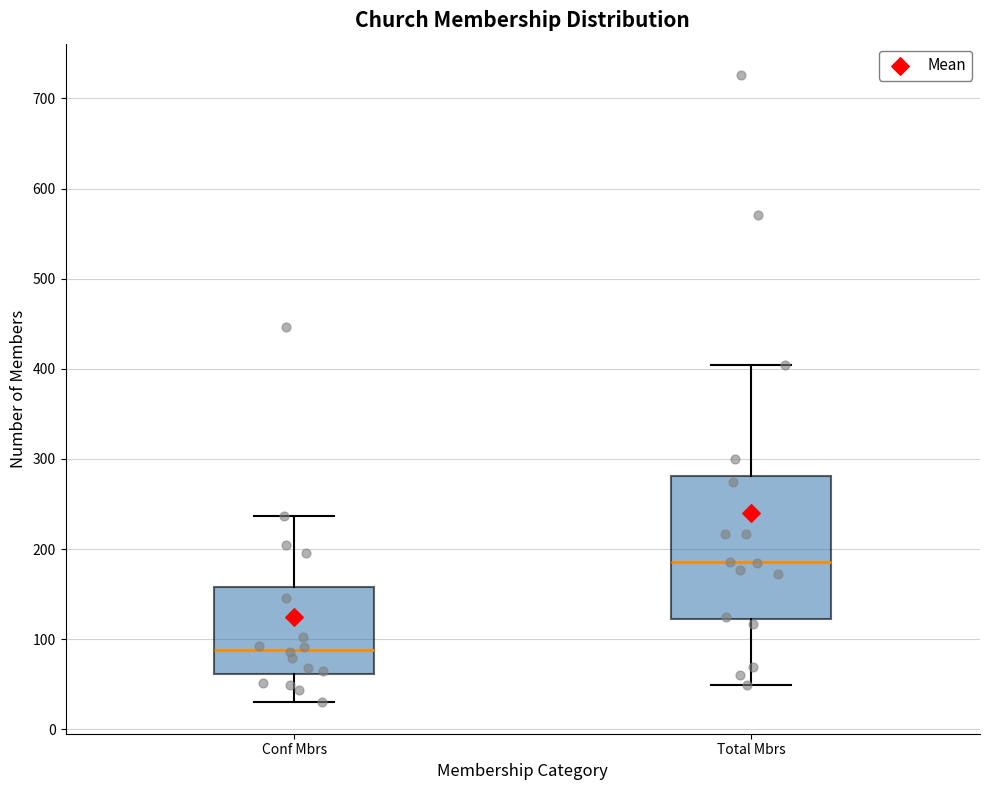

Where does the median line of the box for Conf Mbrs sit on the y-axis? The values are not printed on the chart, so give them approximately, as read against the axis.

90